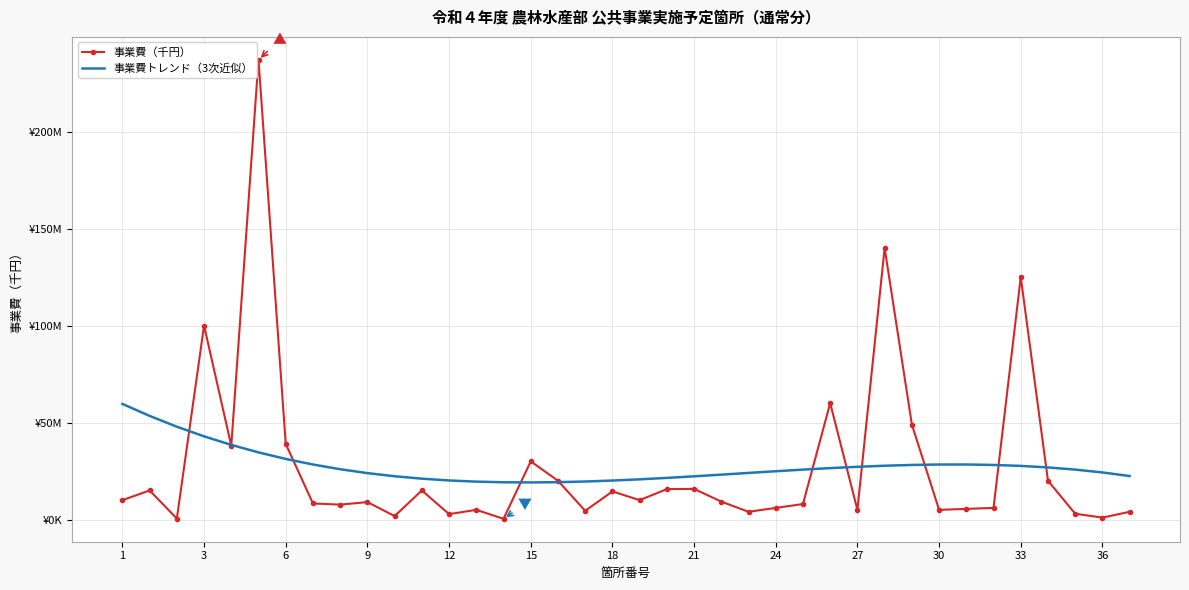

What are all the series names shown in the legend?

事業費（千円）, 事業費トレンド（3次近似）